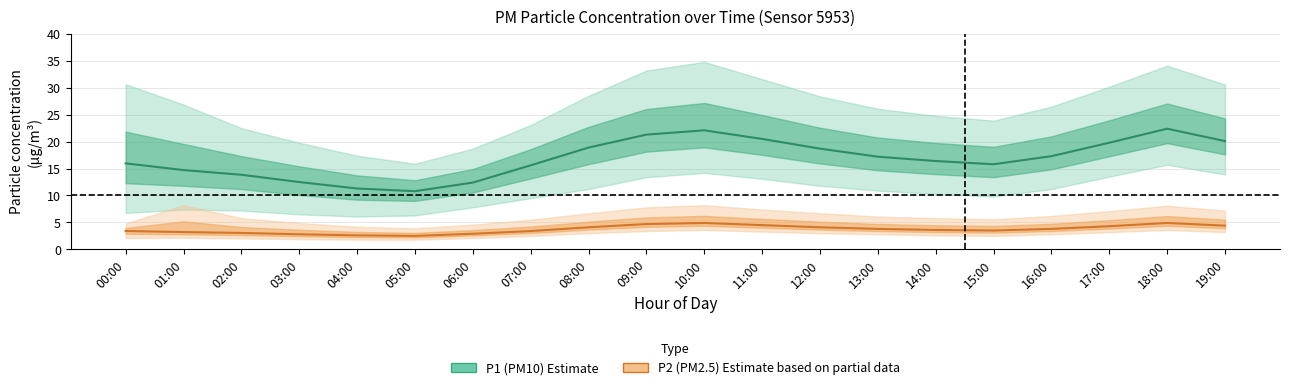

Rank the categories by P1 value from lowest to highest.

05:00, 04:00, 06:00, 03:00, 02:00, 01:00, 07:00, 15:00, 00:00, 14:00, 13:00, 16:00, 12:00, 08:00, 17:00, 19:00, 11:00, 09:00, 10:00, 18:00